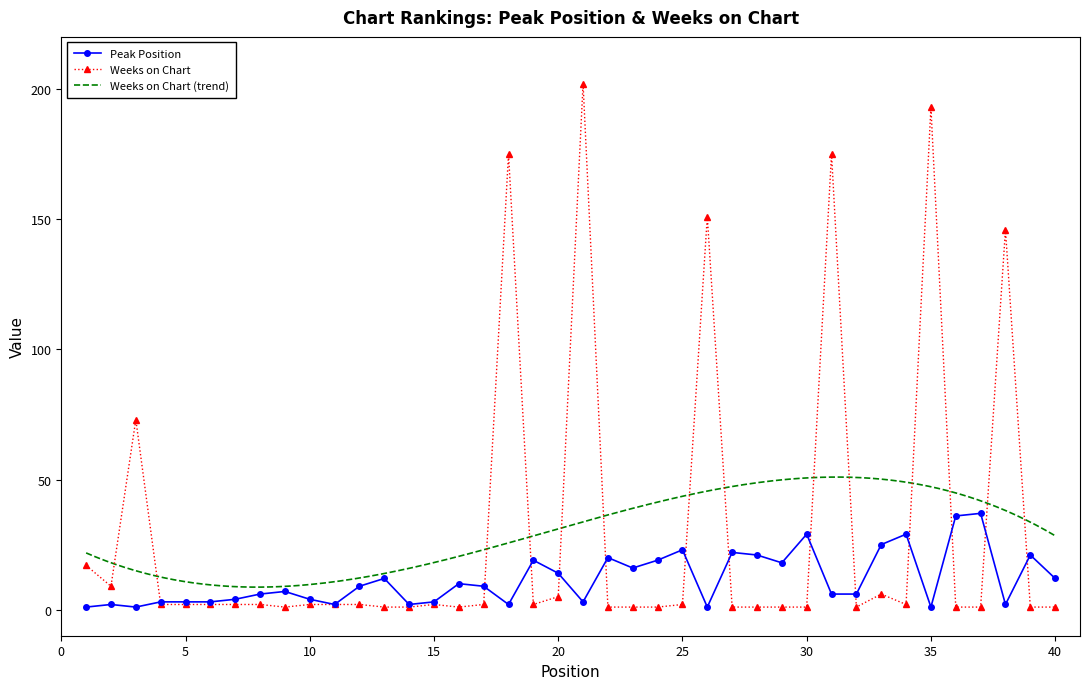

Between 30 and 17, which is larger?

30